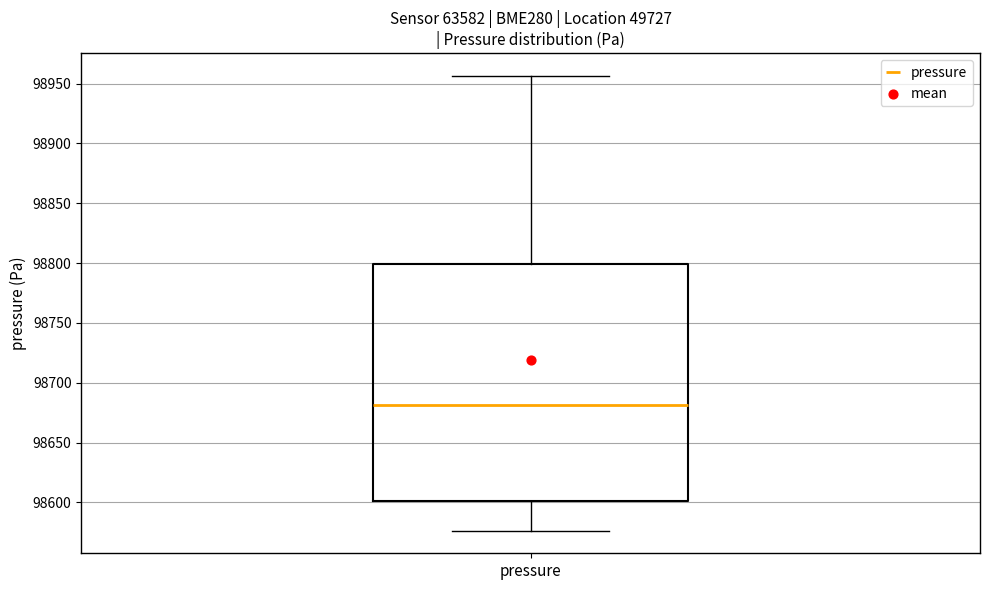

Where does the upper whisker of the box for pressure end on the y-axis? The values are not printed on the chart, so give them approximately, as read against the axis.

98955